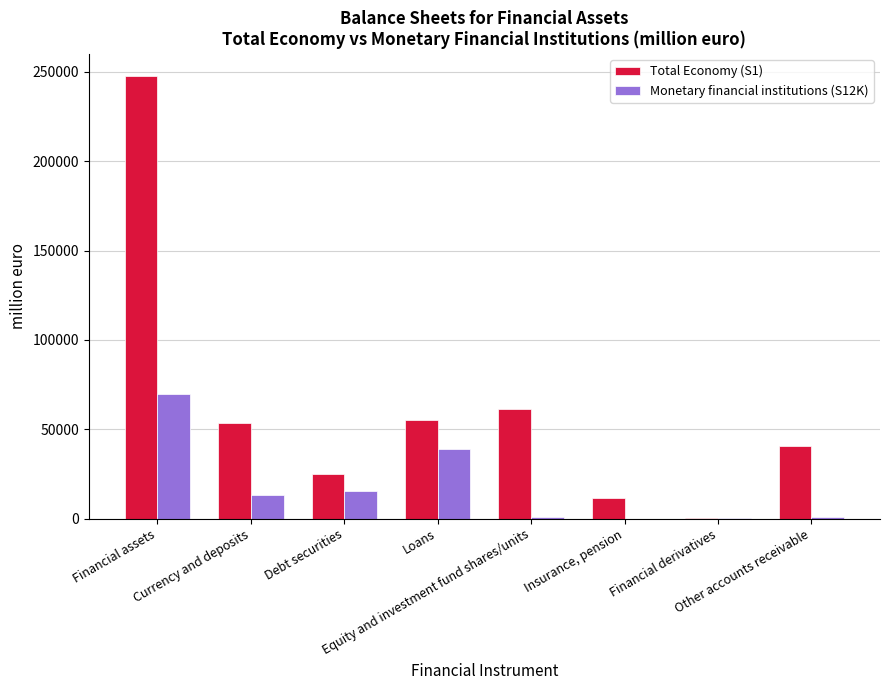

What are all the series names shown in the legend?

Total Economy (S1), Monetary financial institutions (S12K)